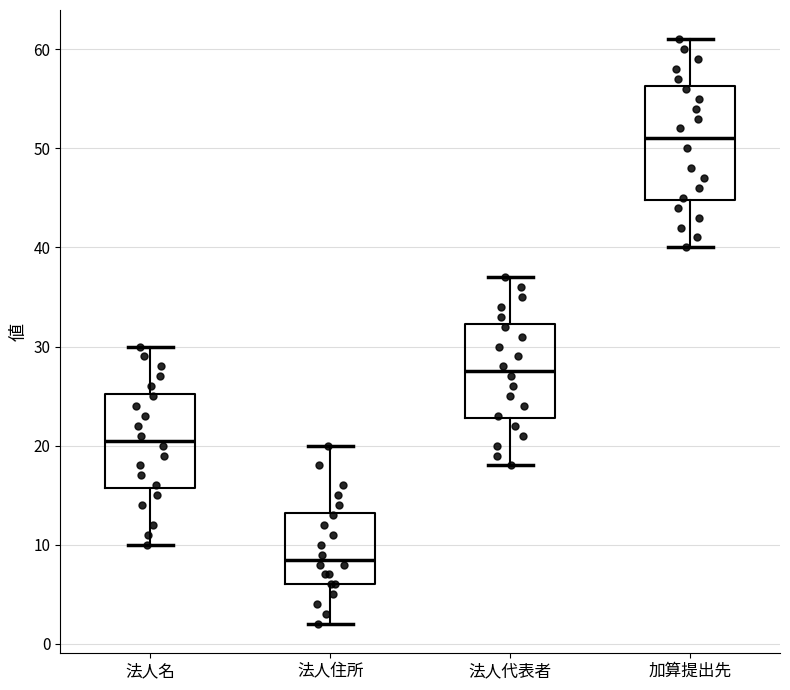

Reading left to right, transcribe this box plot: for each box, give where its median line is, the range the box spans, and where its two whiskers end, as read against the y-axis. The values are not printed on the chart, so give them approximately, as read against the axis.

法人名: median 21, box 16 to 25, whiskers 10 to 30
法人住所: median 9, box 6 to 13, whiskers 2 to 20
法人代表者: median 28, box 23 to 32, whiskers 18 to 37
加算提出先: median 51, box 45 to 56, whiskers 40 to 61